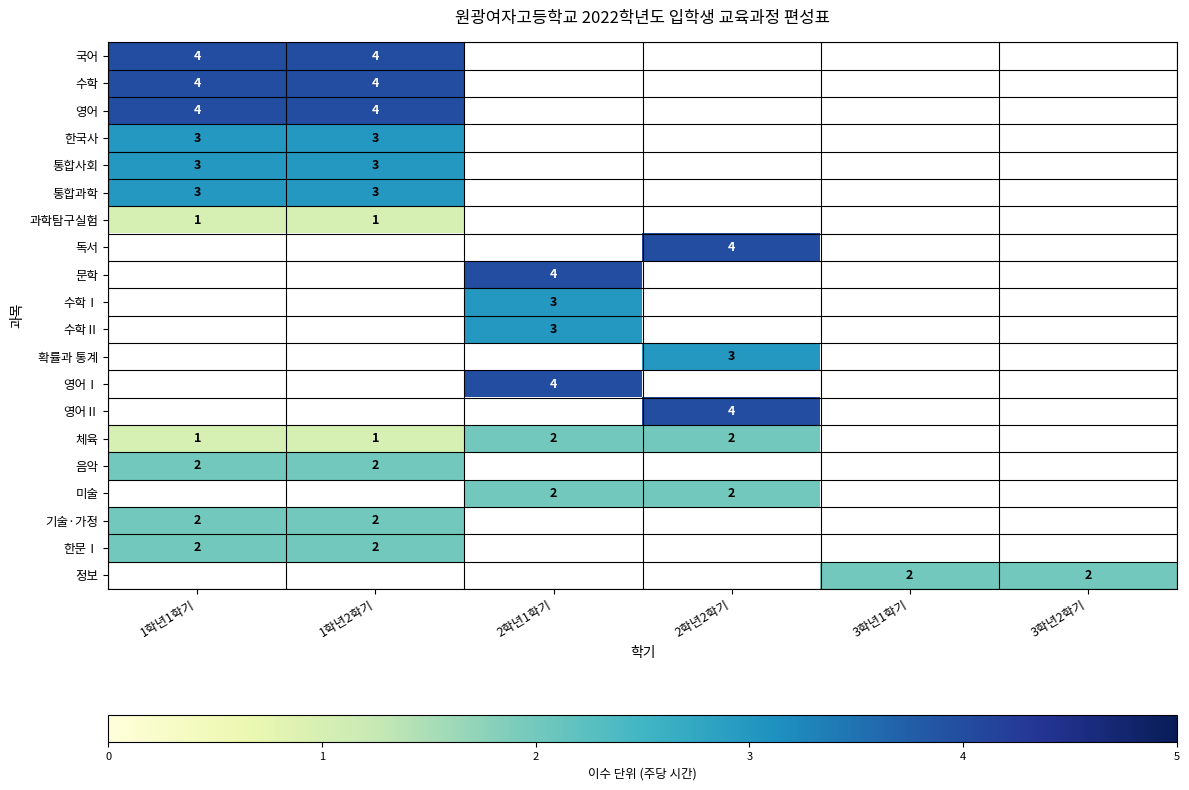

Is it true that 체육 equals 1 at 1학년1학기?

True